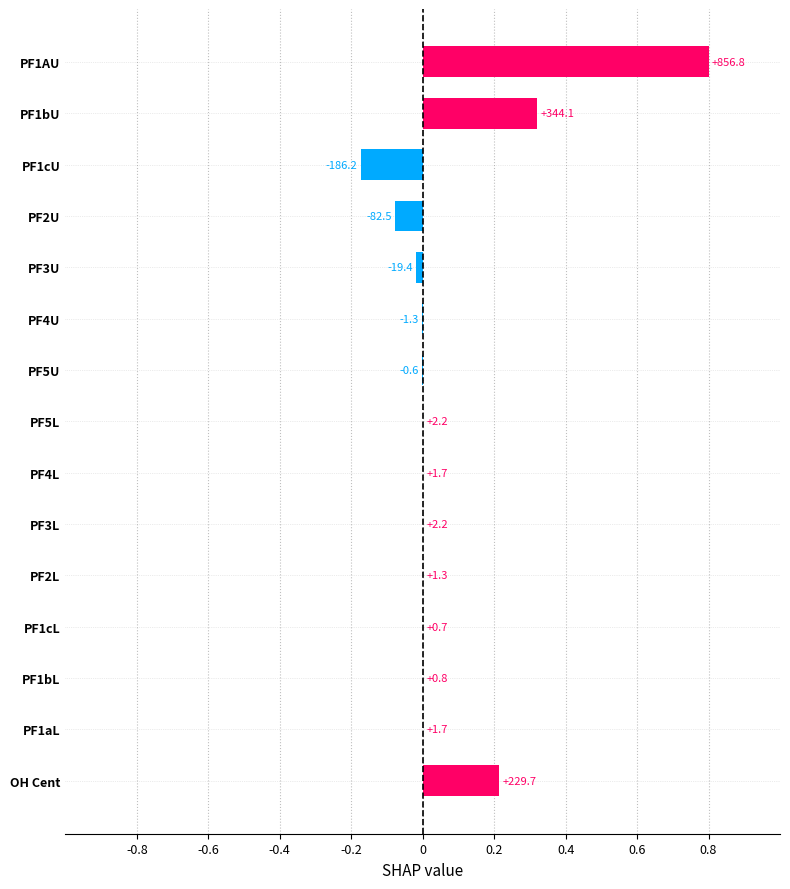

Are the bars horizontal?

Yes